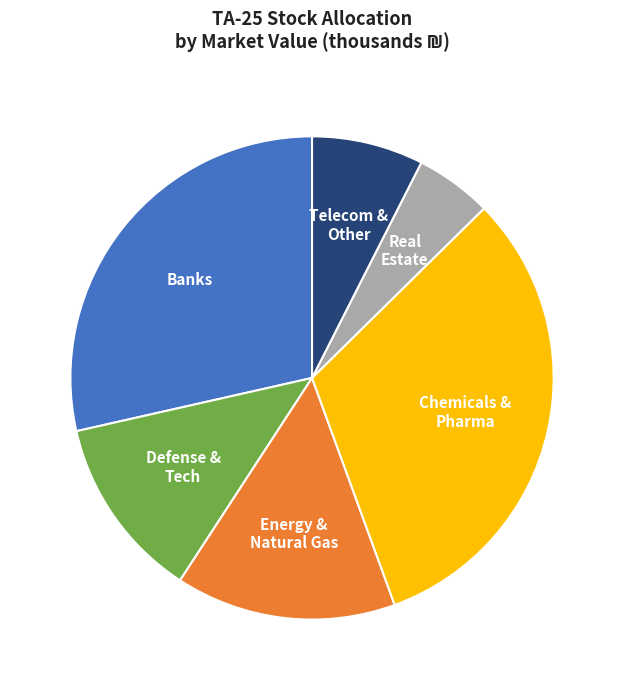

Is there any slice that represents more than half of the pie?

No